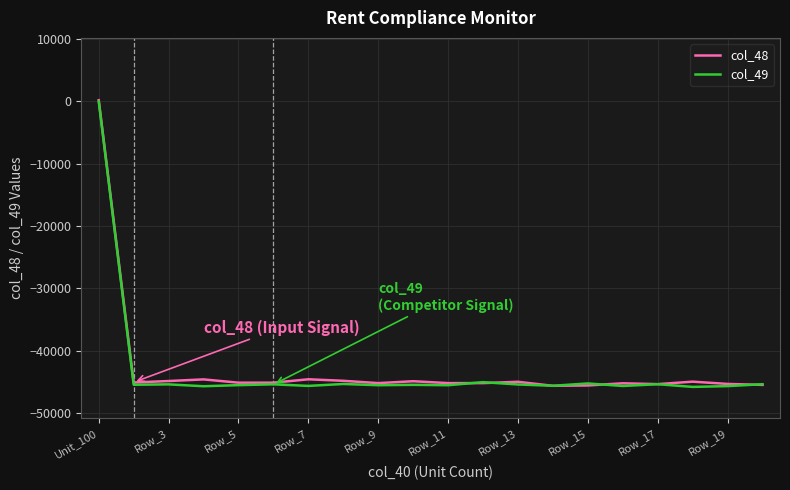

What is the minimum value shown in the chart?

-45834.9